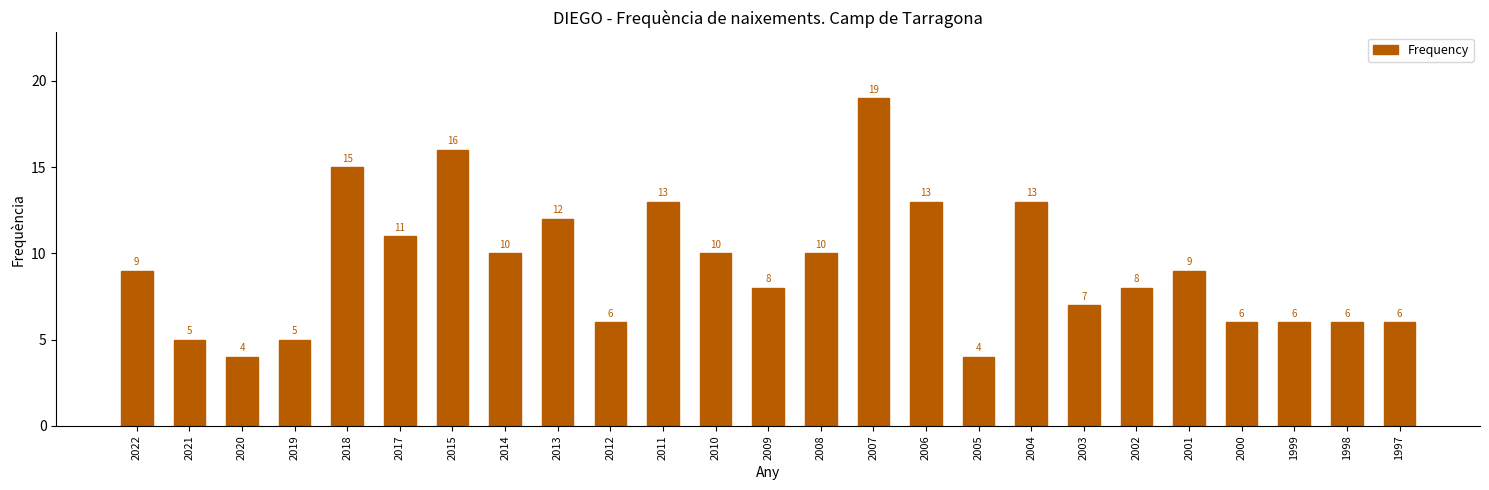

Reading left to right, what are all the values shown in this chart?

9	5	4	5	15	11	16	10	12	6	13	10	8	10	19	13	4	13	7	8	9	6	6	6	6